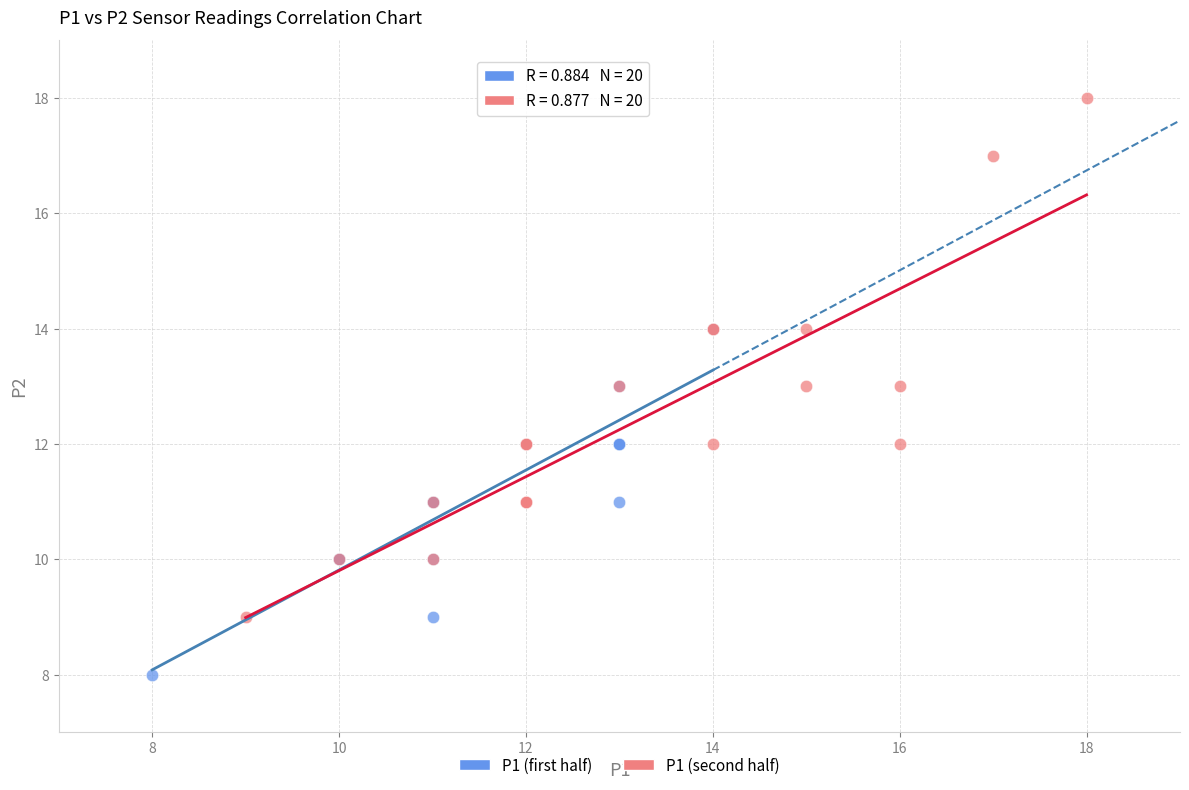

Which series reaches the maximum Y coordinate?

P1 (second half)